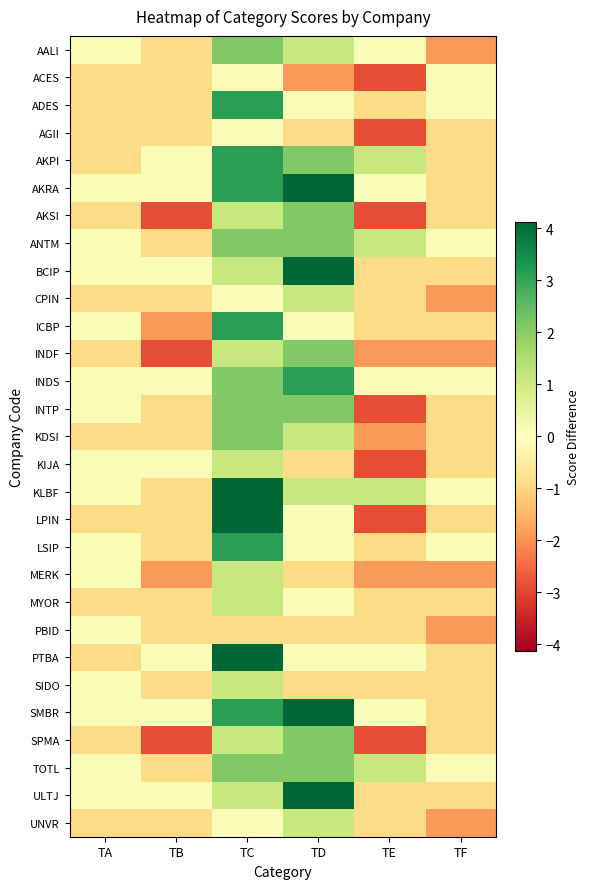

What is the maximum value shown in the chart?

4.1